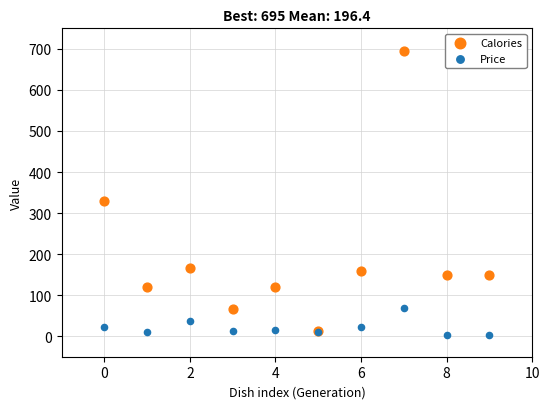

Which series reaches the maximum Y coordinate?

Calories